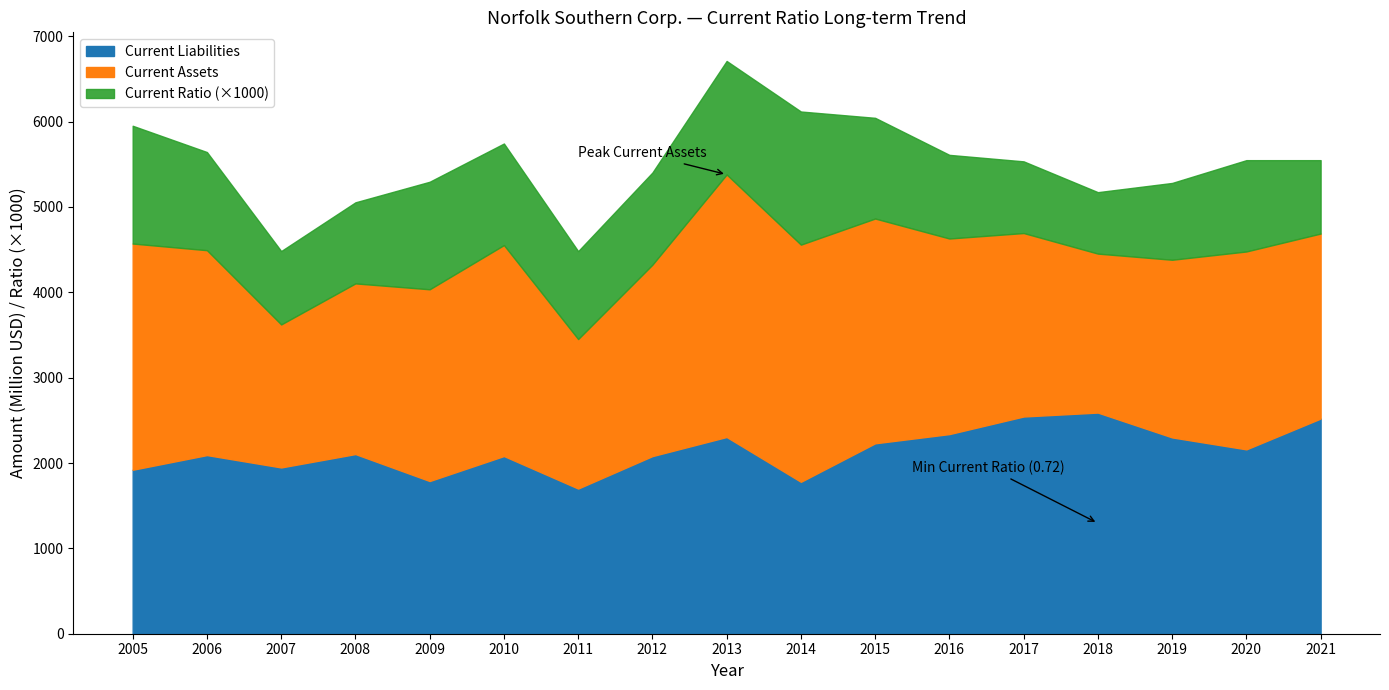

What are all the series names shown in the legend?

Current Liabilities, Current Assets, Current Ratio (×1000)